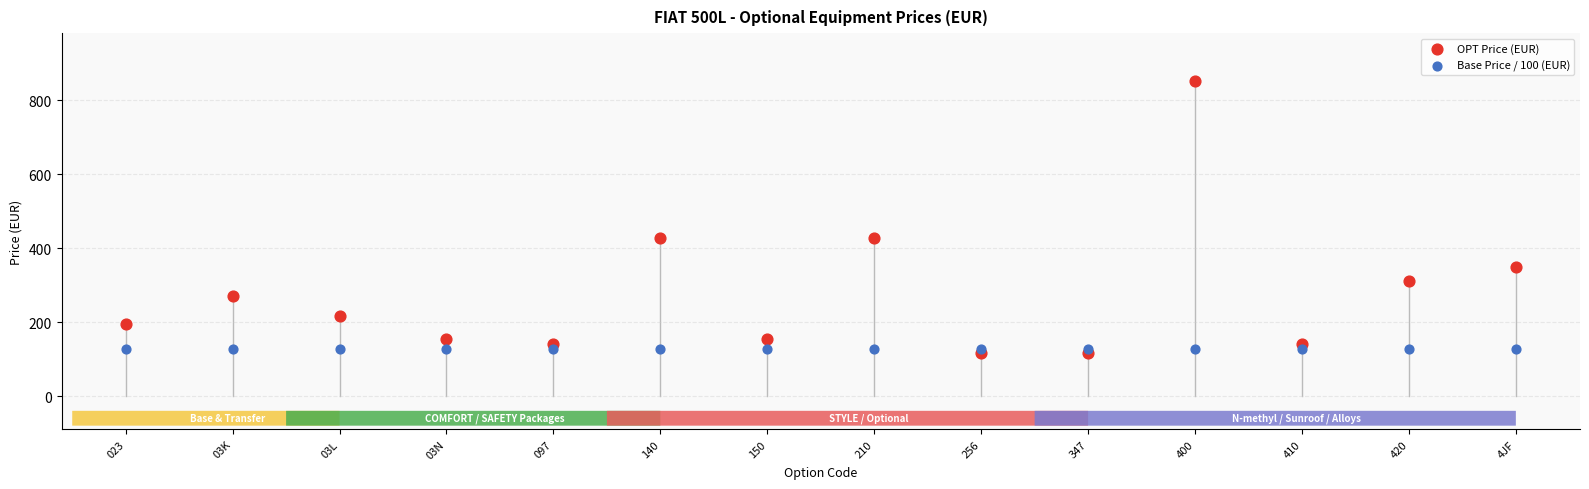

Which series reaches the maximum Y coordinate?

OPT Price (EUR)